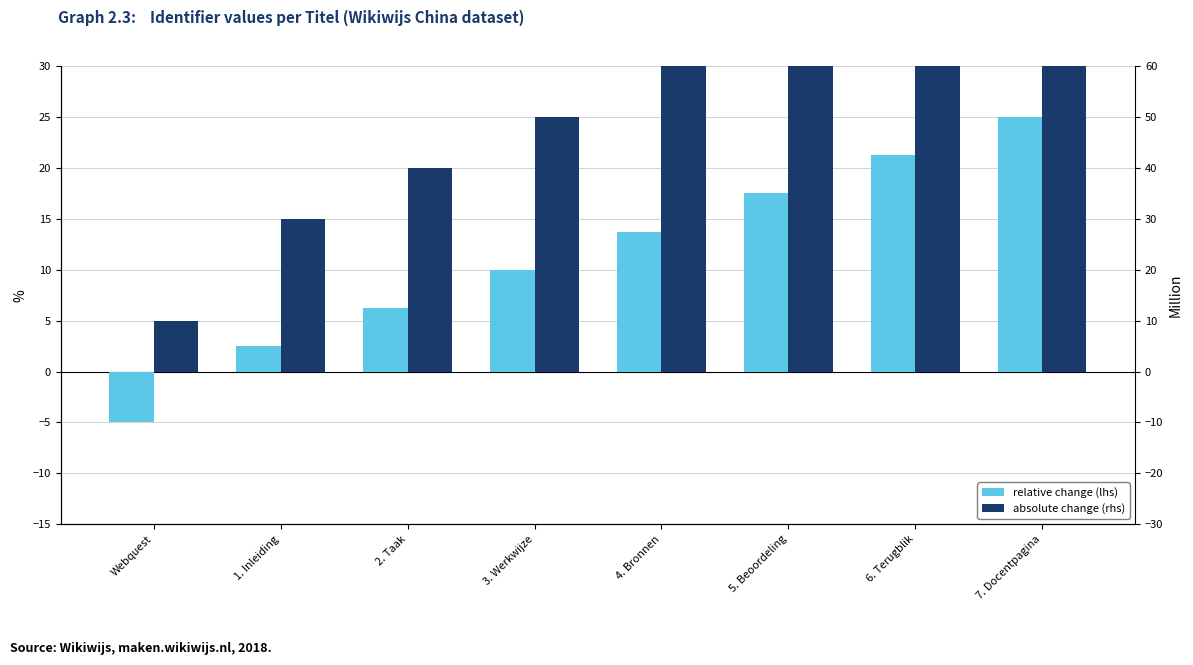

At which label is absolute change (rhs) closest to 50?

3. Werkwijze